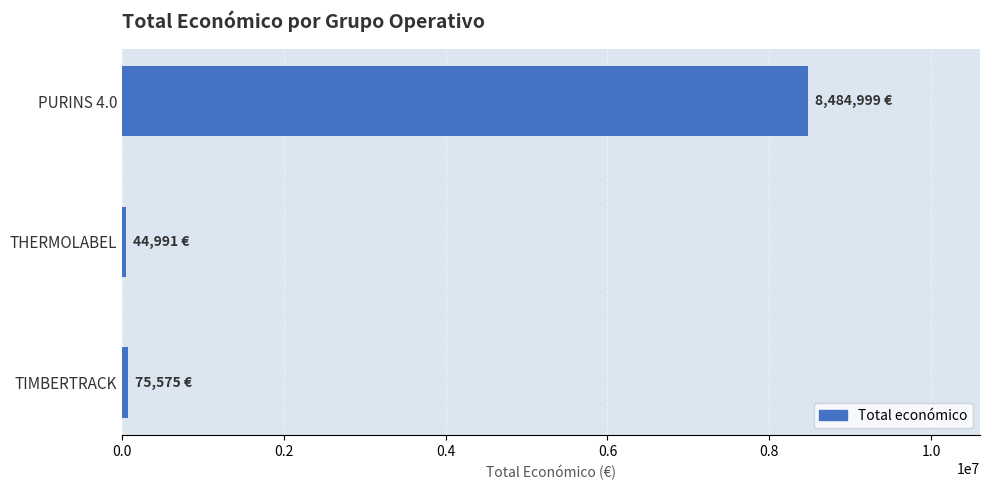

Where is the data nearest to the value 4264995?

TIMBERTRACK